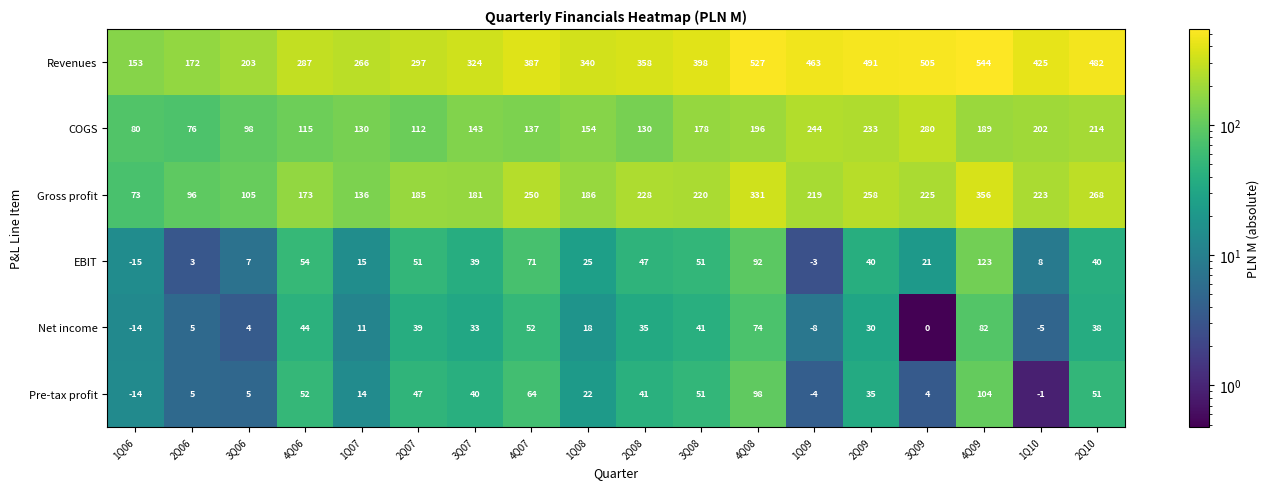

What is the difference between the highest and lowest values at 2Q10?

444